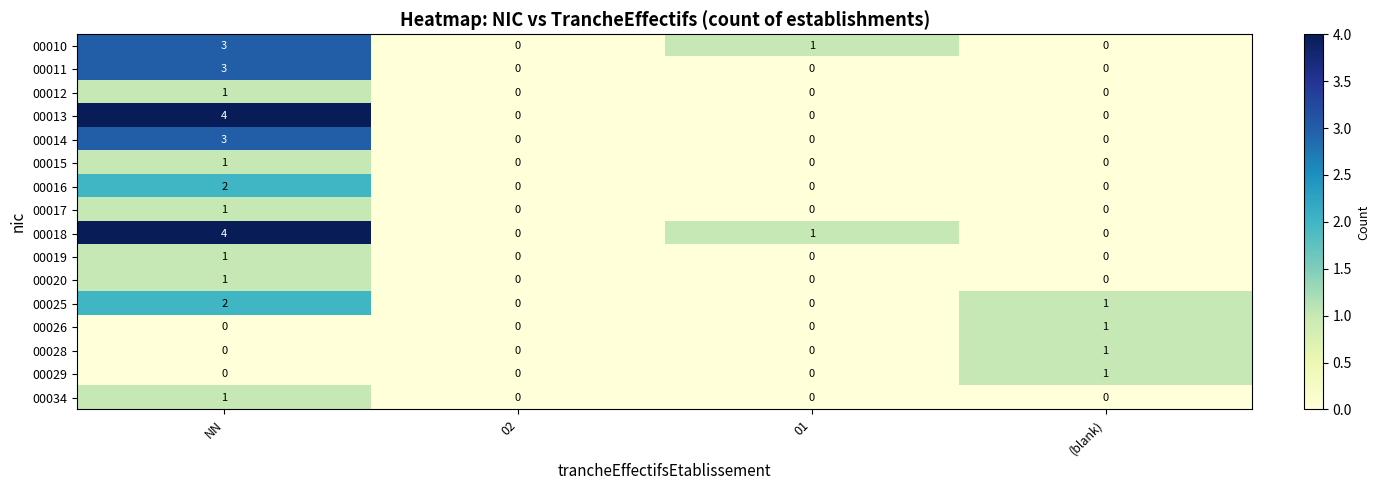

Which series has the largest total across all categories?

00018